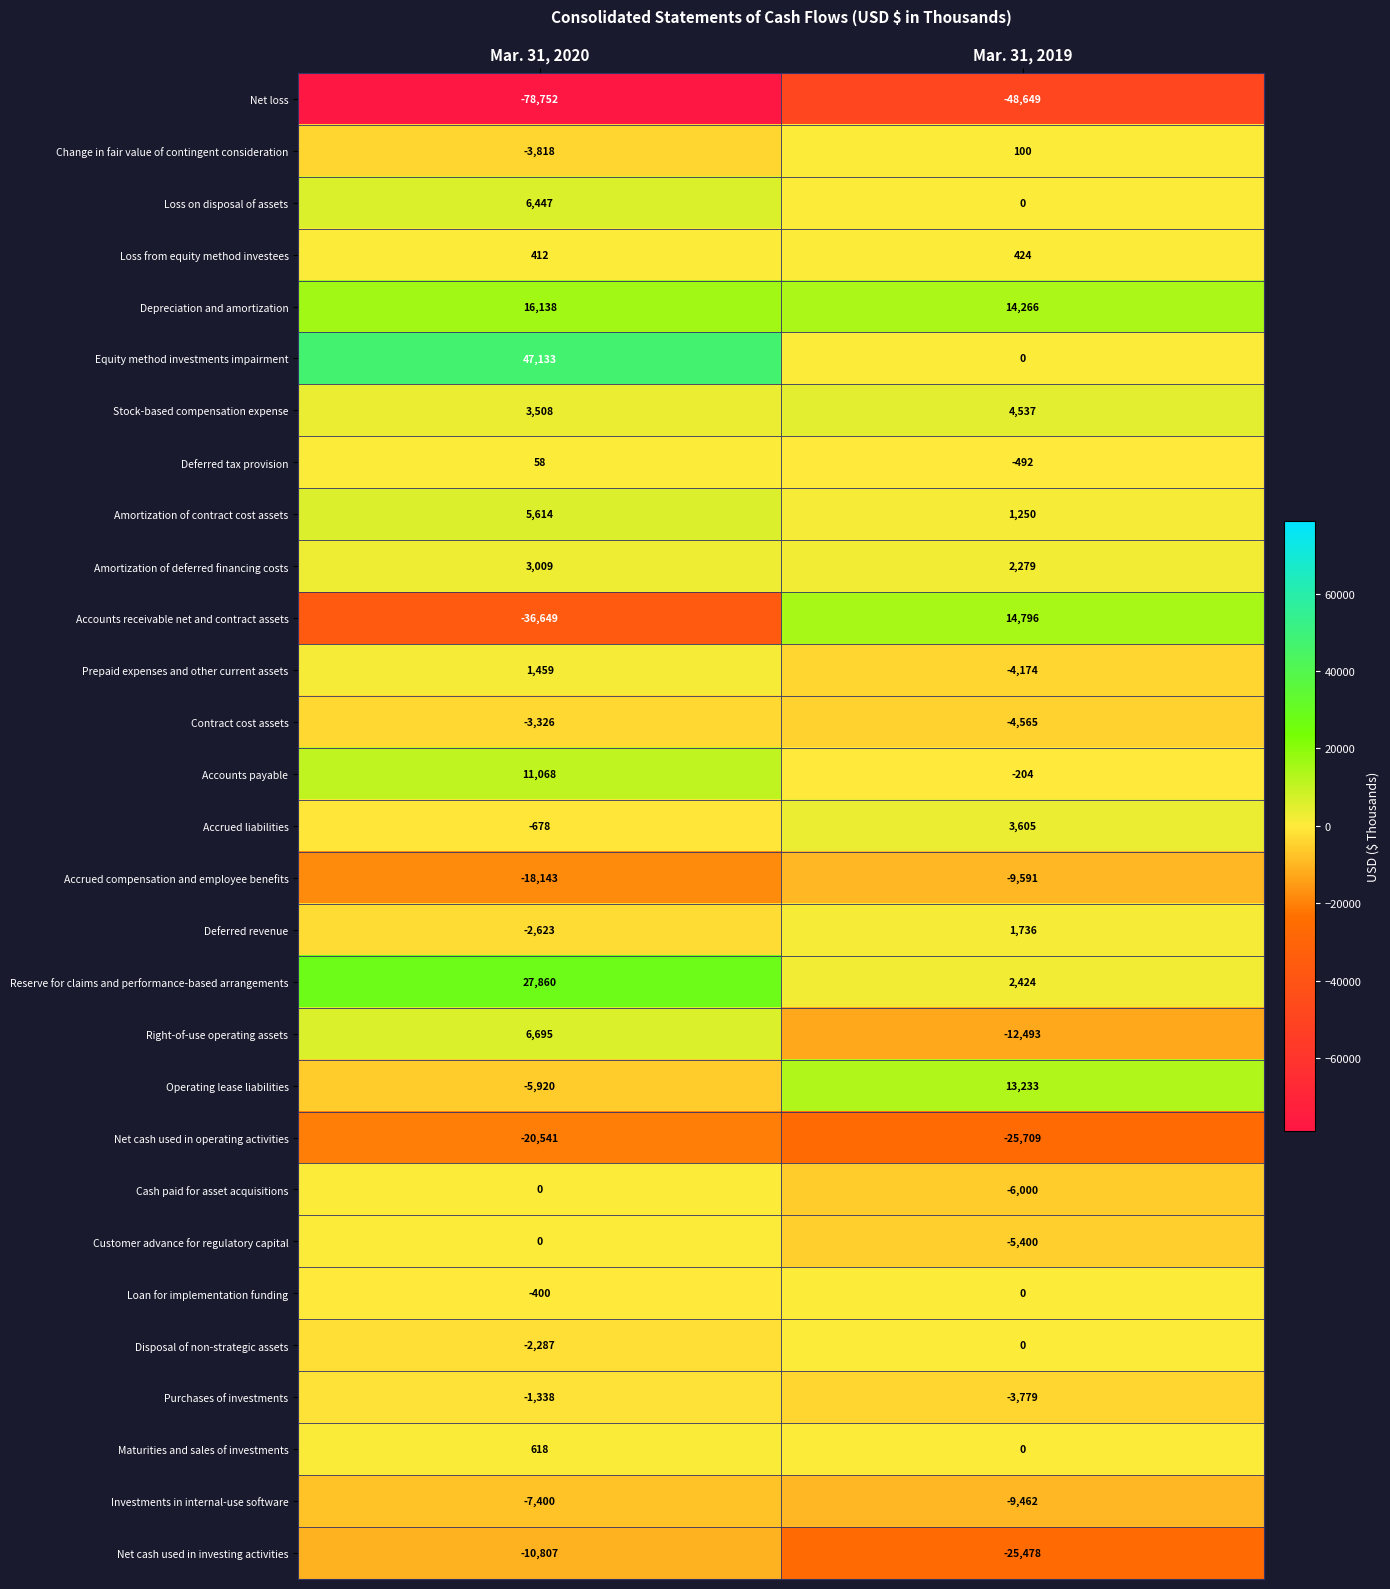

How many negative values does the Deferred tax provision series have?

1